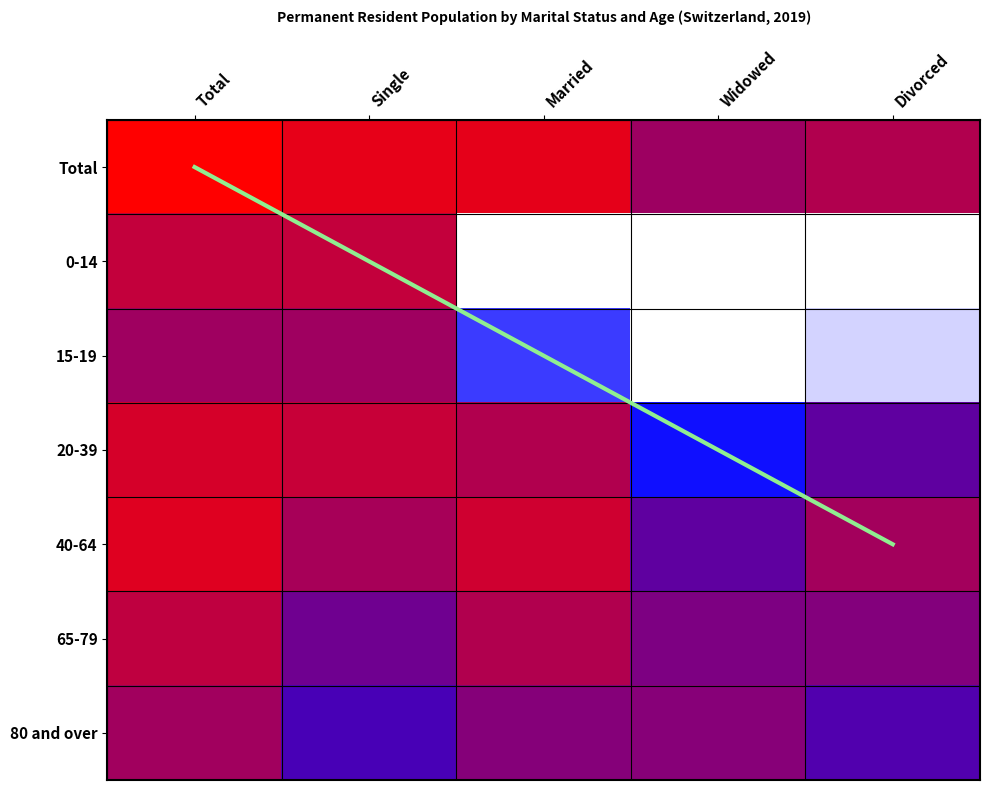

At how many categories does at least one series exceed 0?

5